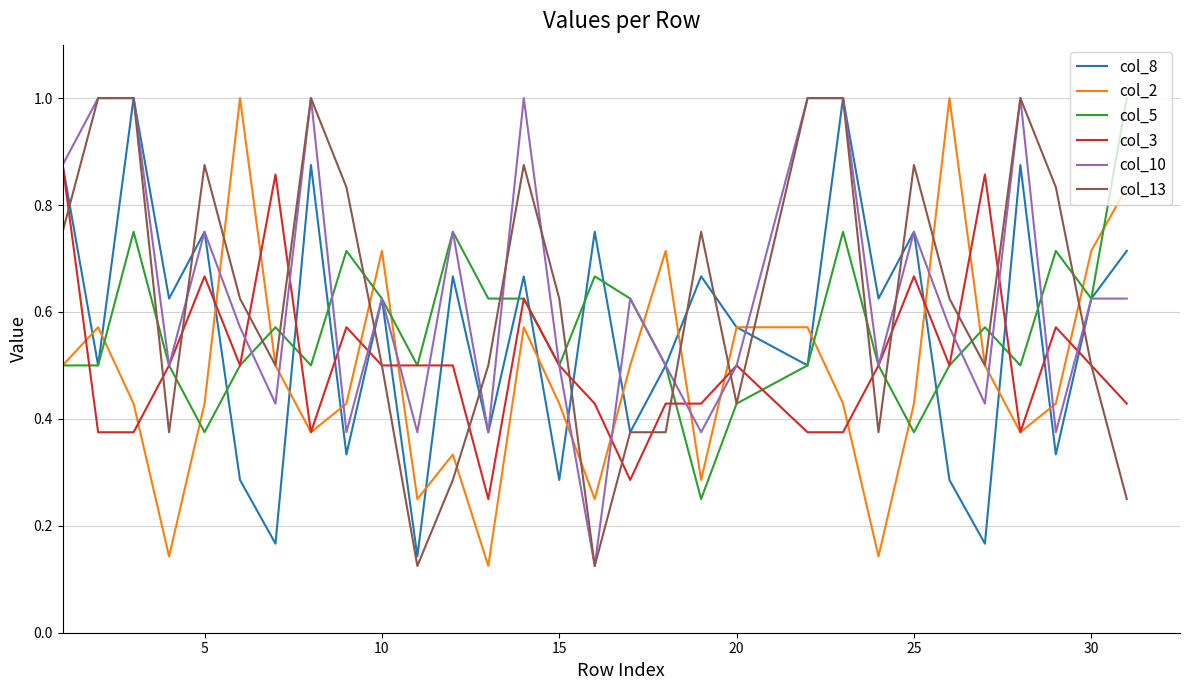

What is the maximum value for col_13?

1.0